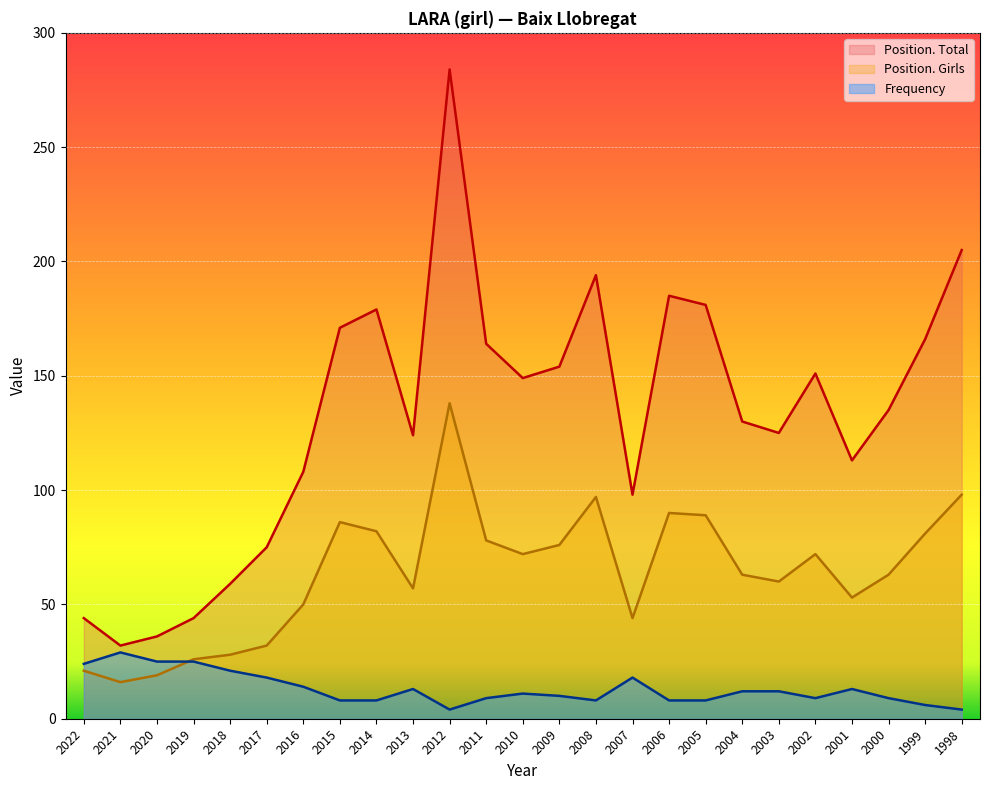

Where does the Frequency series first go above 11?

2022